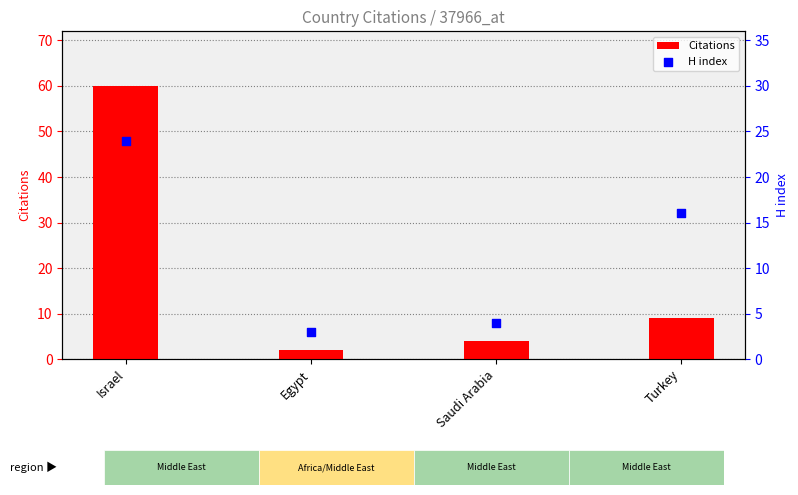

Which series reaches the minimum Y coordinate?

Citations